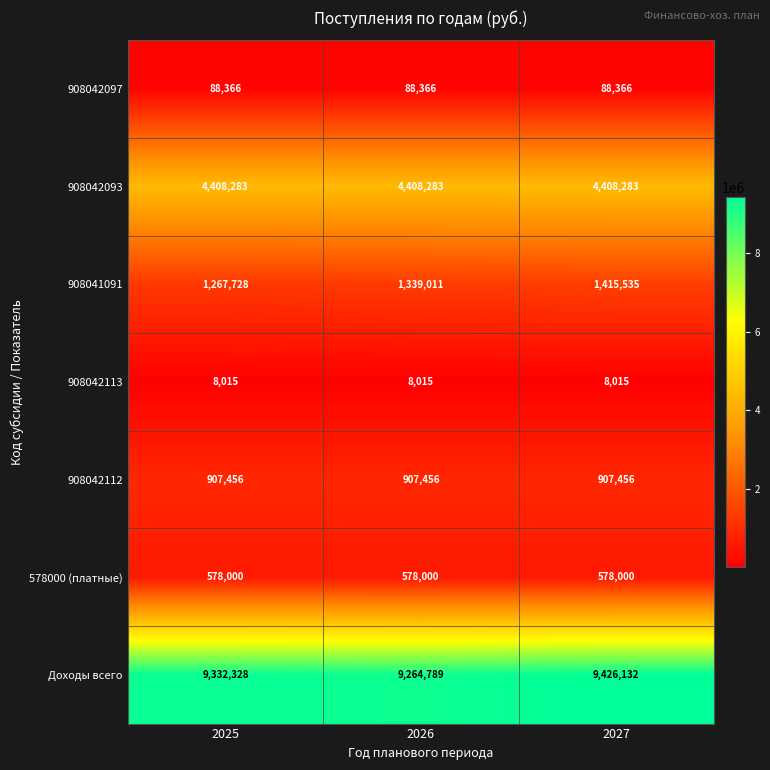

Reading left to right, what are all the values shown in this chart?

908042097: 2025=88366	2026=88366	2027=88366
908042093: 2025=4408283	2026=4408283	2027=4408283
908041091: 2025=1267728	2026=1339011	2027=1415535
908042113: 2025=8015	2026=8015	2027=8015
908042112: 2025=907456	2026=907456	2027=907456
578000 (платные): 2025=578000	2026=578000	2027=578000
Доходы всего: 2025=9332328	2026=9264789	2027=9426132